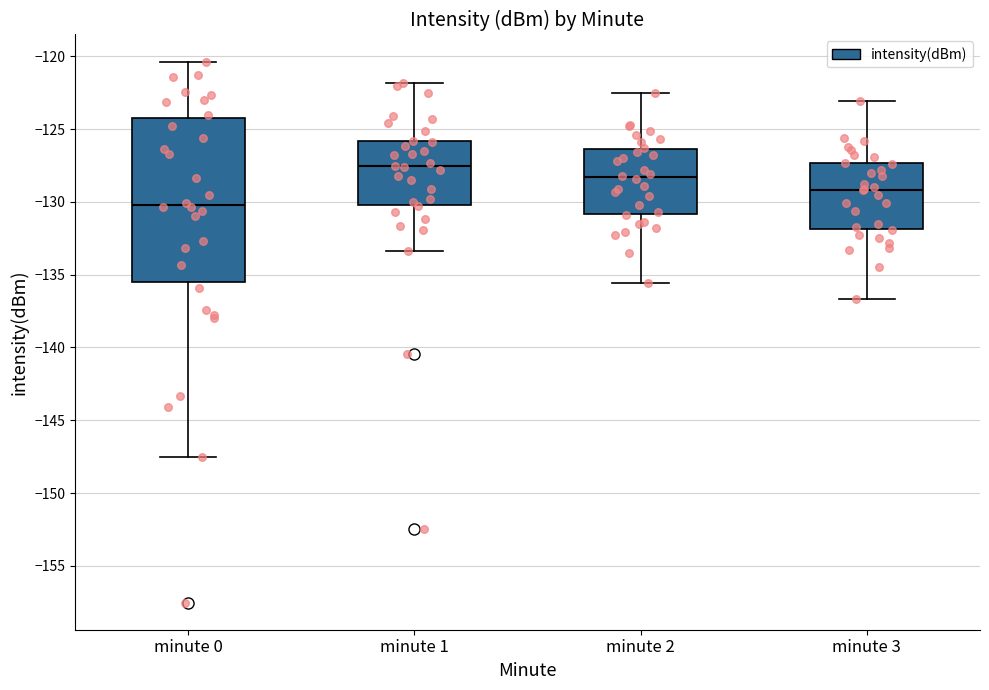

Reading left to right, read every box against the y-axis: the position of its median line, the range the box covers, and the ends of its whiskers. The values are not printed on the chart, so give them approximately, as read against the axis.

minute 0: median -130.0, box -135.5 to -124.0, whiskers -147.5 to -120.5
minute 1: median -127.5, box -130.0 to -126.0, whiskers -133.5 to -122.0
minute 2: median -128.5, box -131.0 to -126.5, whiskers -135.5 to -122.5
minute 3: median -129.0, box -132.0 to -127.5, whiskers -136.5 to -123.0